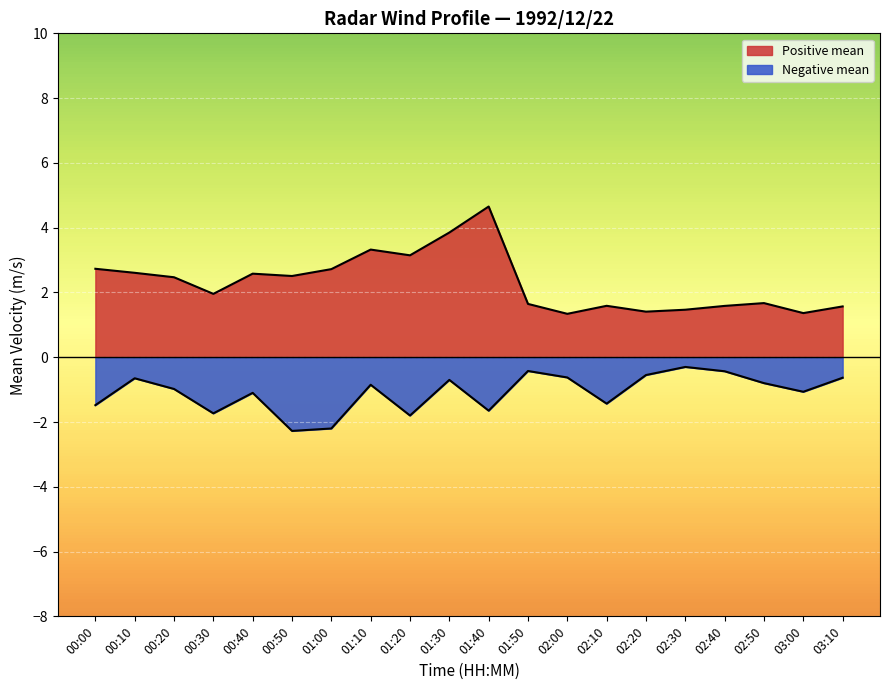

How many lines are shown in the chart?

2